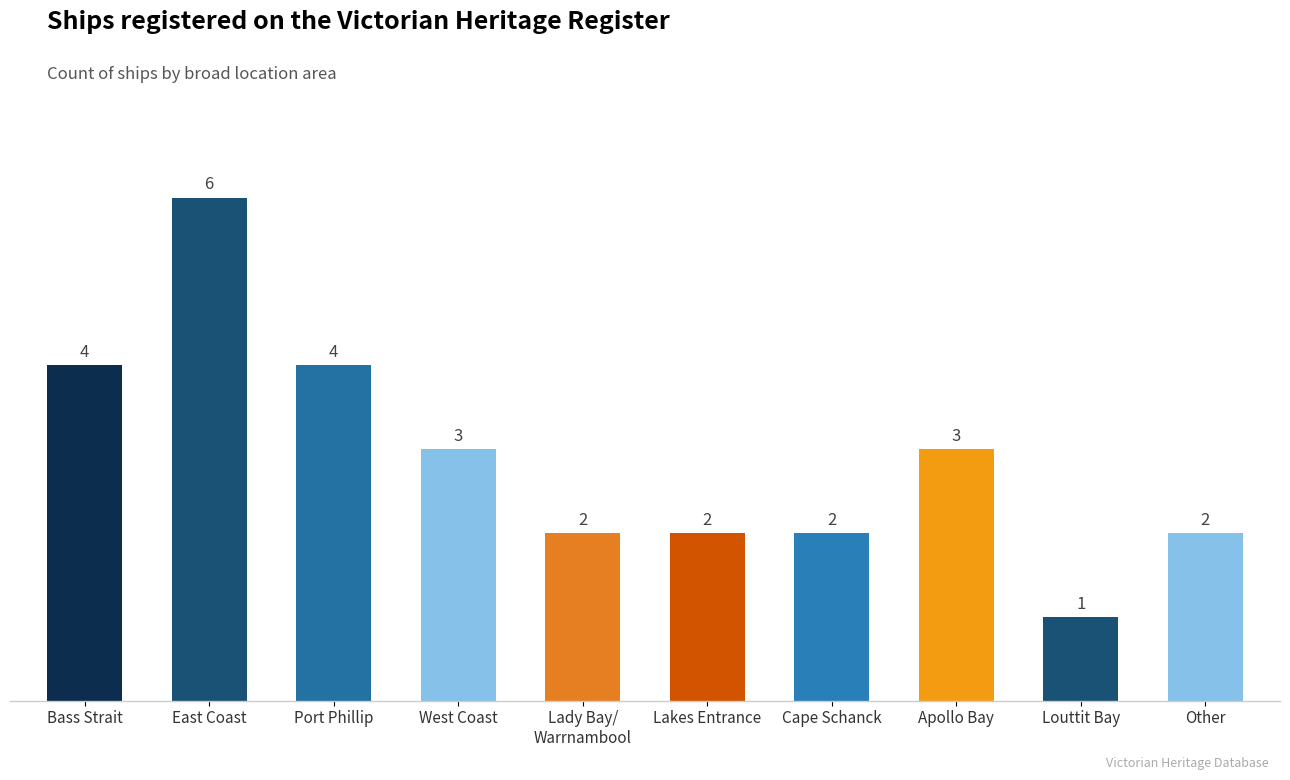

Count the values in the range 2 to 4.

8